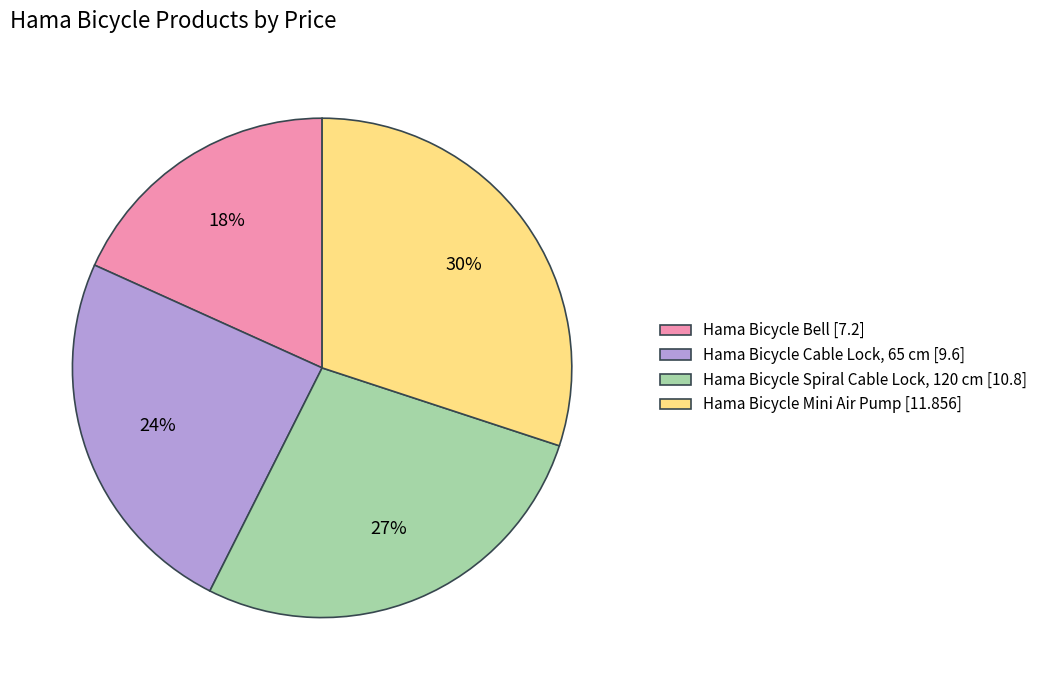

To the nearest percent, what percentage of the pie is Hama Bicycle Mini Air Pump?

30%